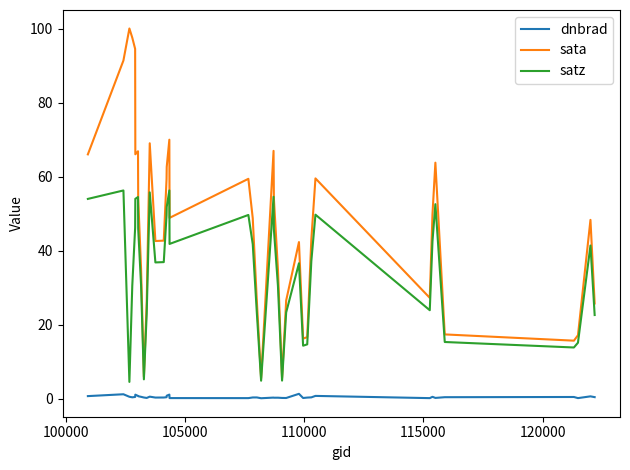

Which series has the largest total across all categories?

sata